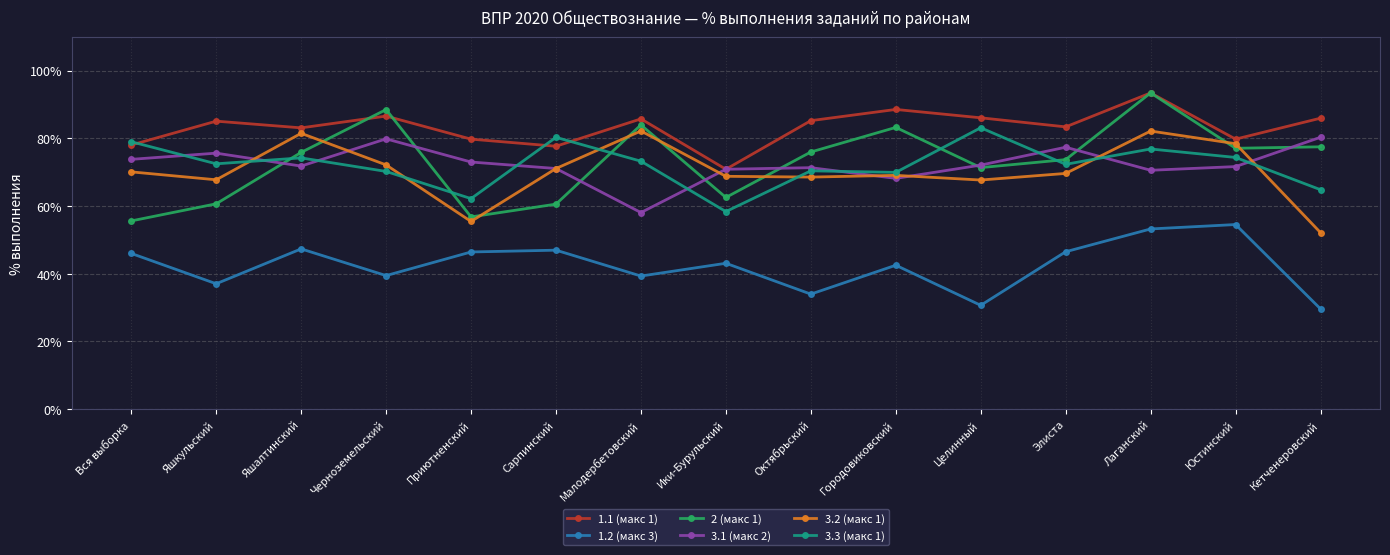

Read the 2 (макс 1) value at Лаганский.

93.4